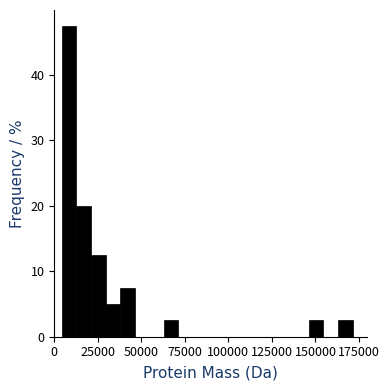

Read against the x-axis, roughly where is the centre of the tallest bar?

10000